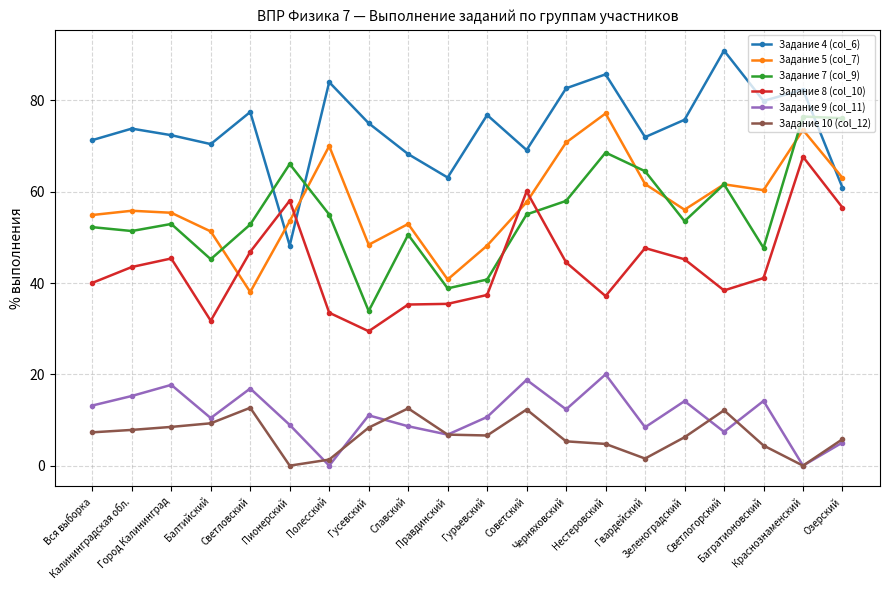

Does the chart display data point markers on the line(s)?

Yes